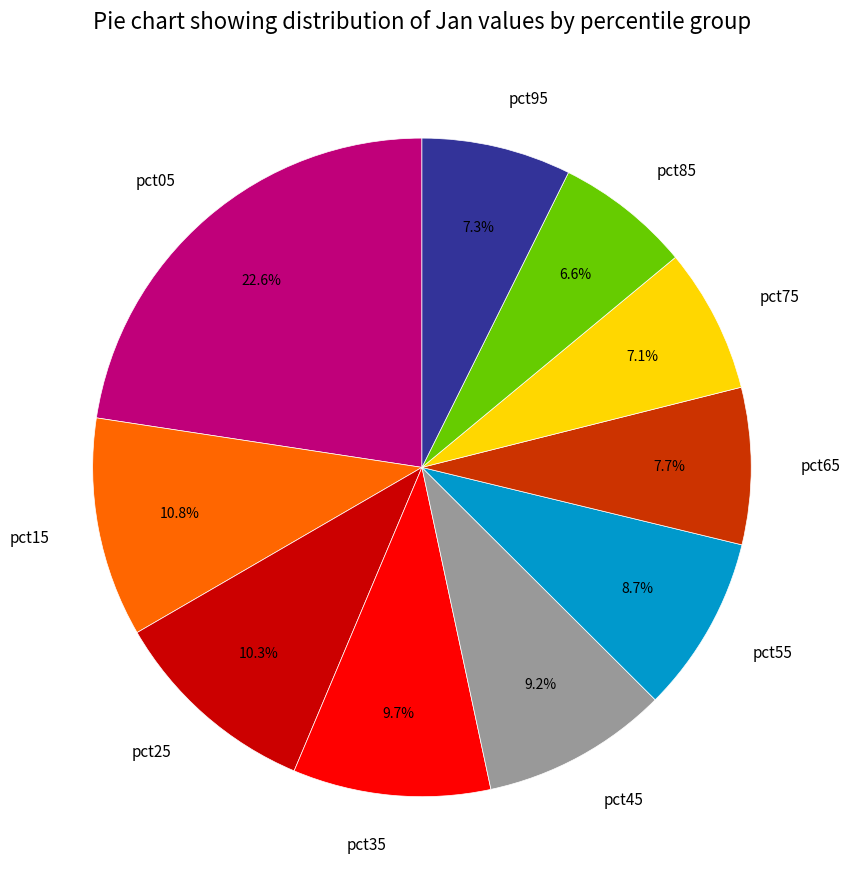

What is the total percentage of pct65 and pct85?

14.3%